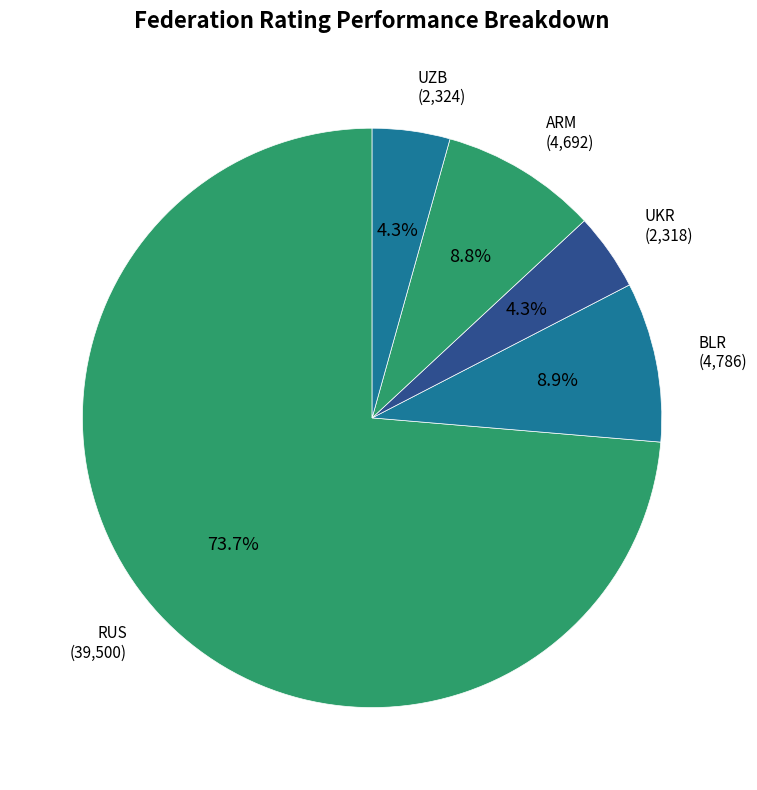

Count the number of slices in the pie.

5